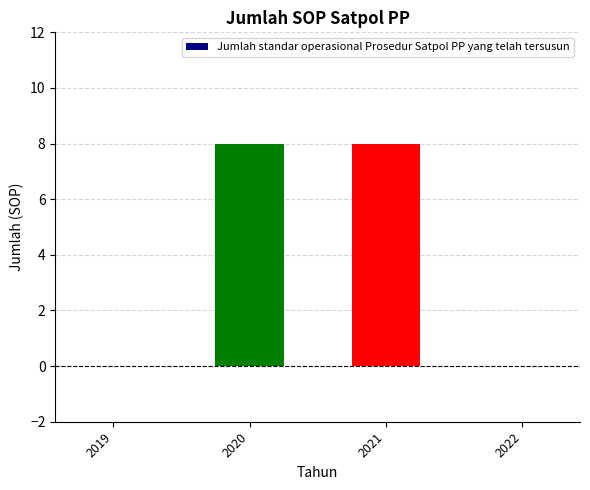

What is the maximum value shown in the chart?

8